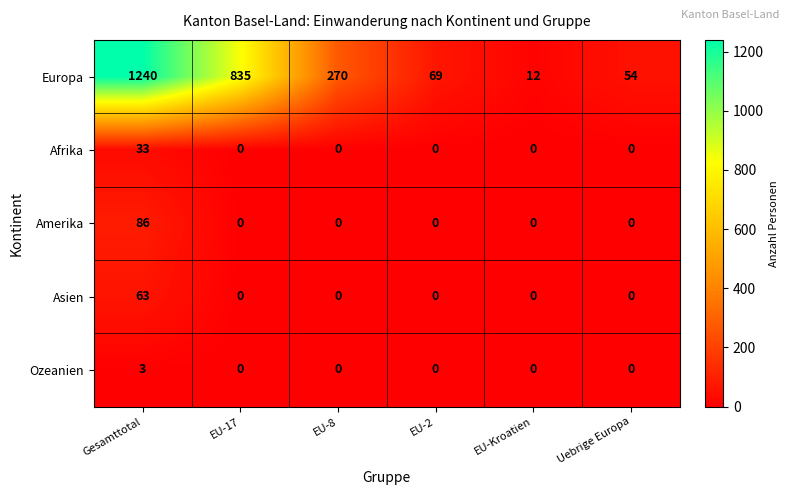

What is the average value of the Amerika series?

14